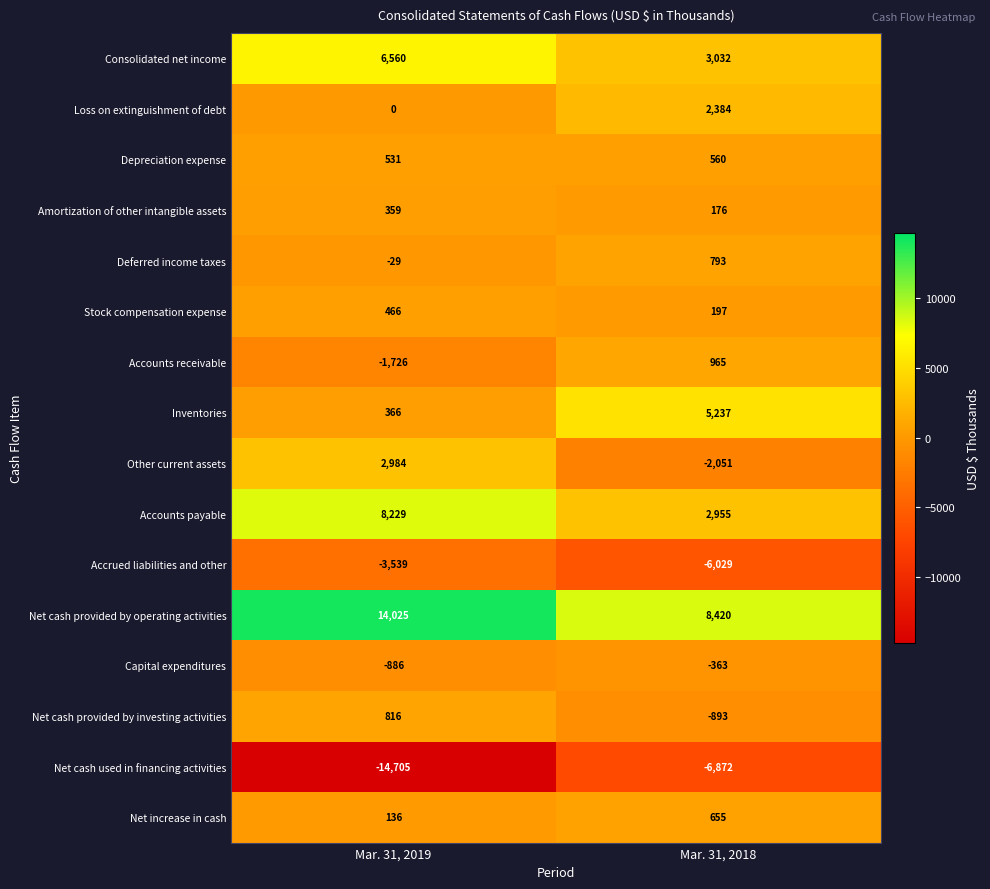

What is the difference between the highest and lowest values at Mar. 31, 2019?

28730